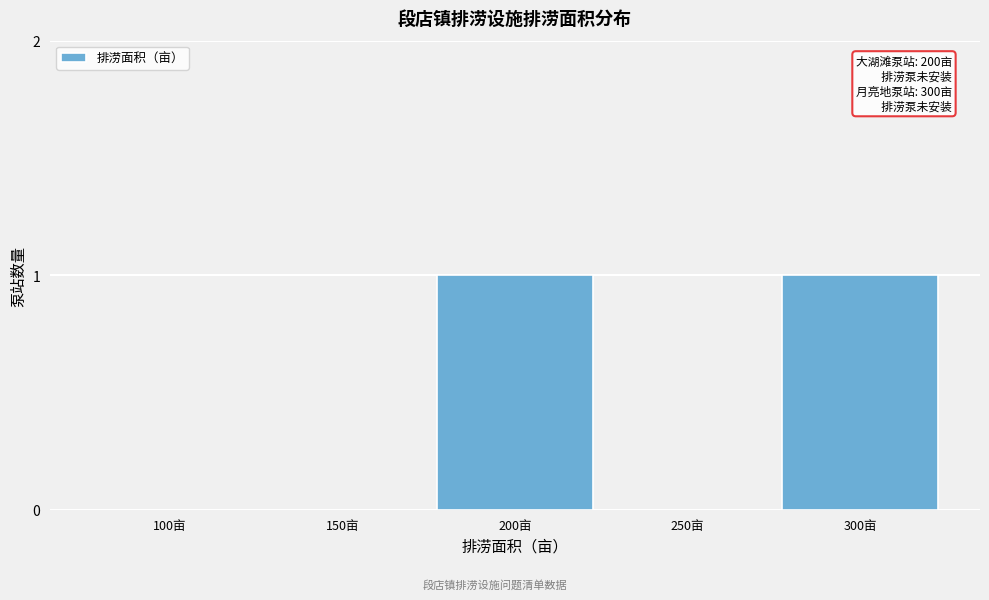

Reading right to left, transcribe all the data shown in this chart.

300亩=1	250亩=0	200亩=1	150亩=0	100亩=0